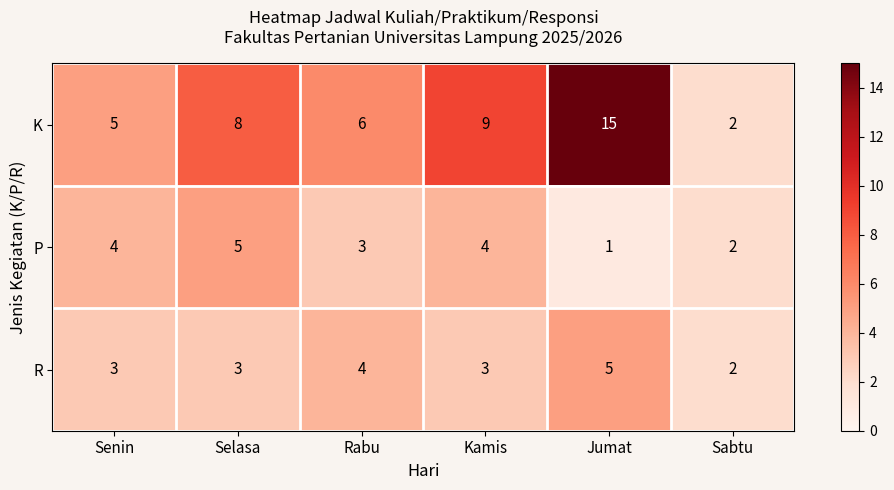

What is the sum of all P values?

19